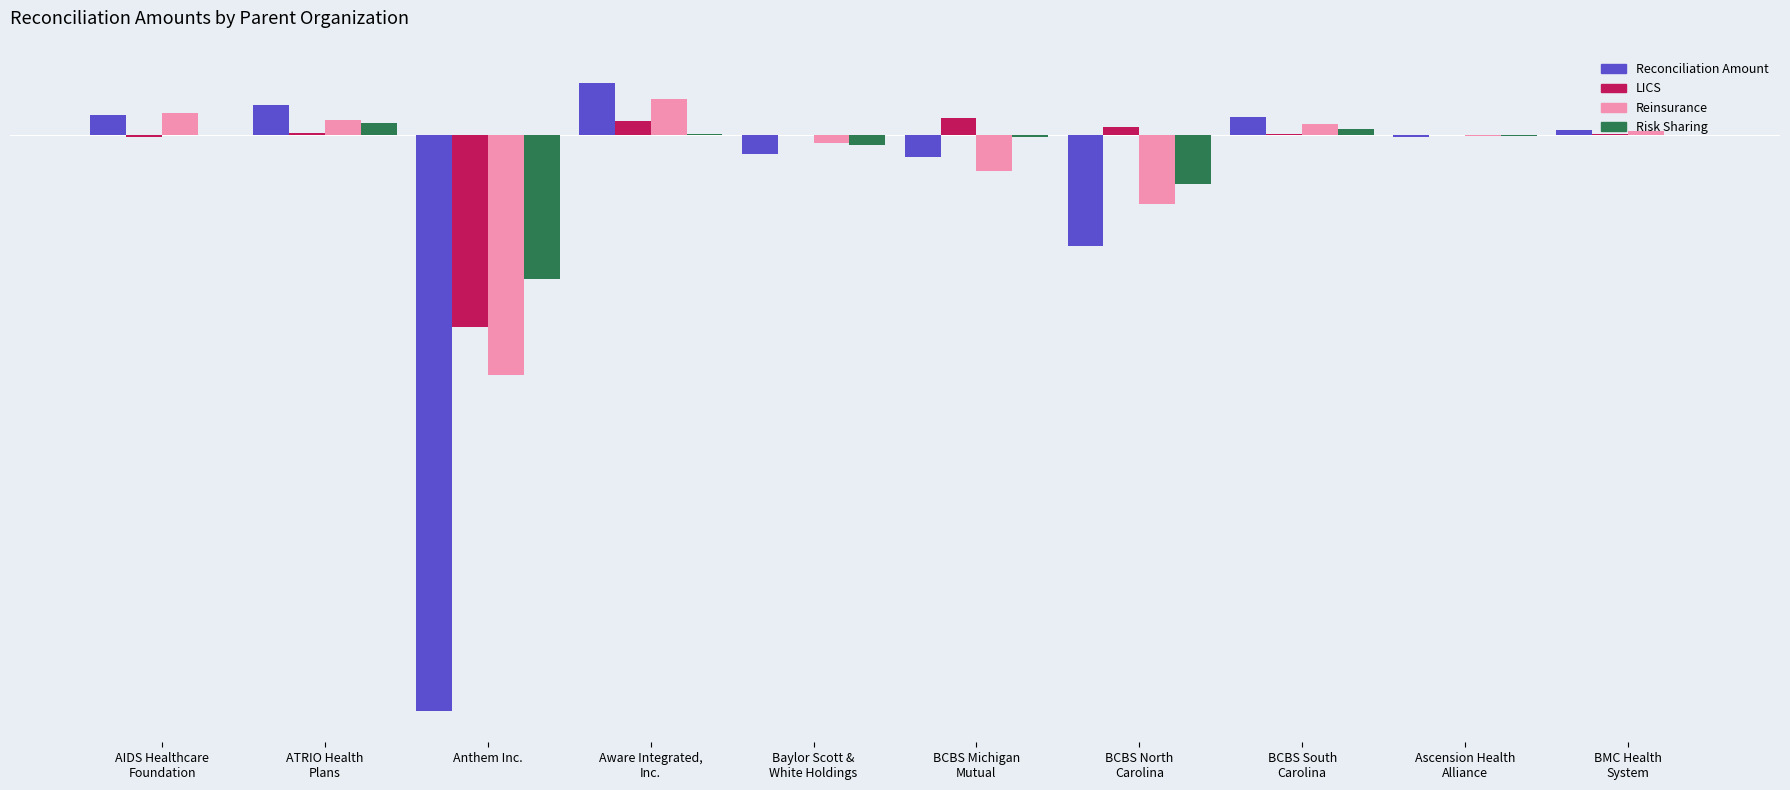

What is the difference between the maximum and minimum values in the Risk Sharing series?

27002836.4